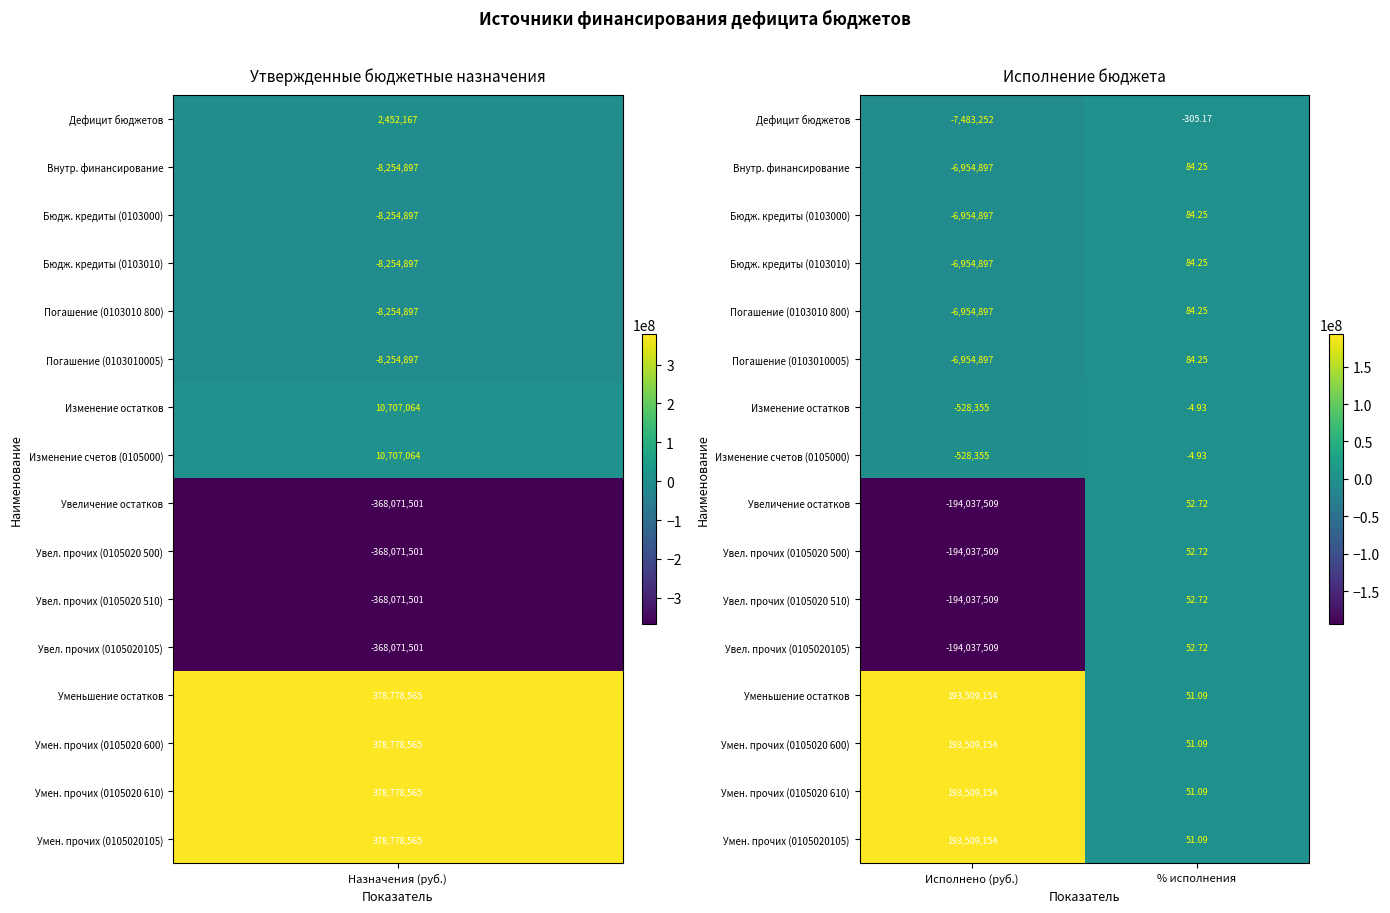

At which label does Увел. прочих (0105020 500) first exceed 52?

% исполнения